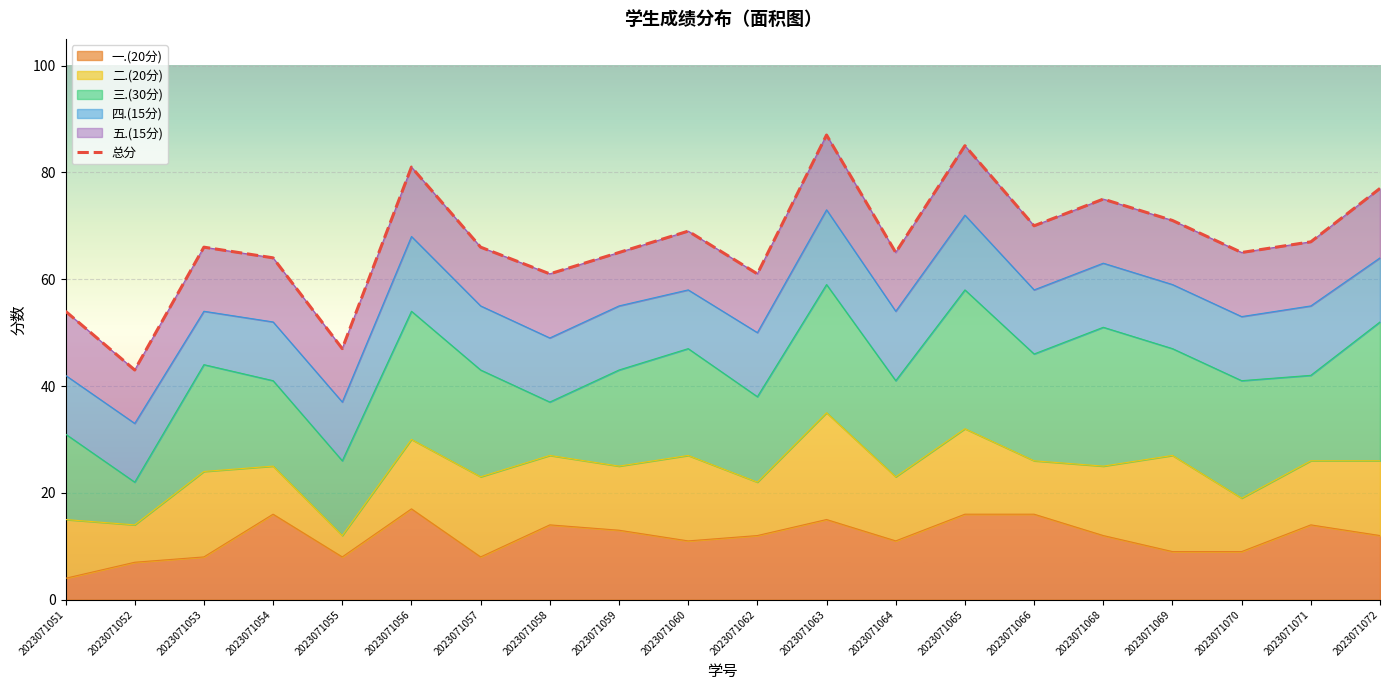

What is the difference between the second highest and minimum values?

42